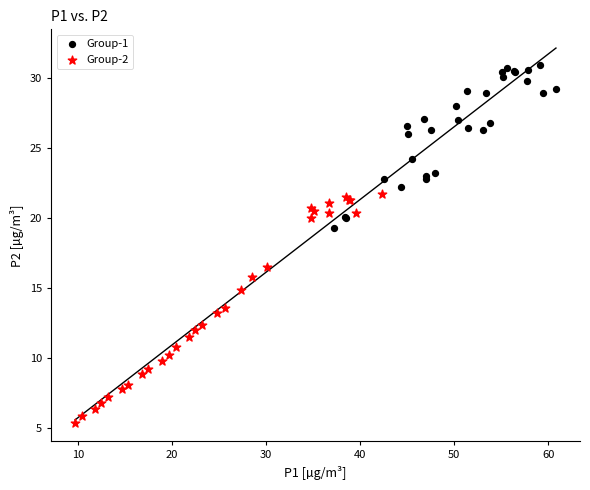

Which series reaches the maximum Y coordinate?

Group-1